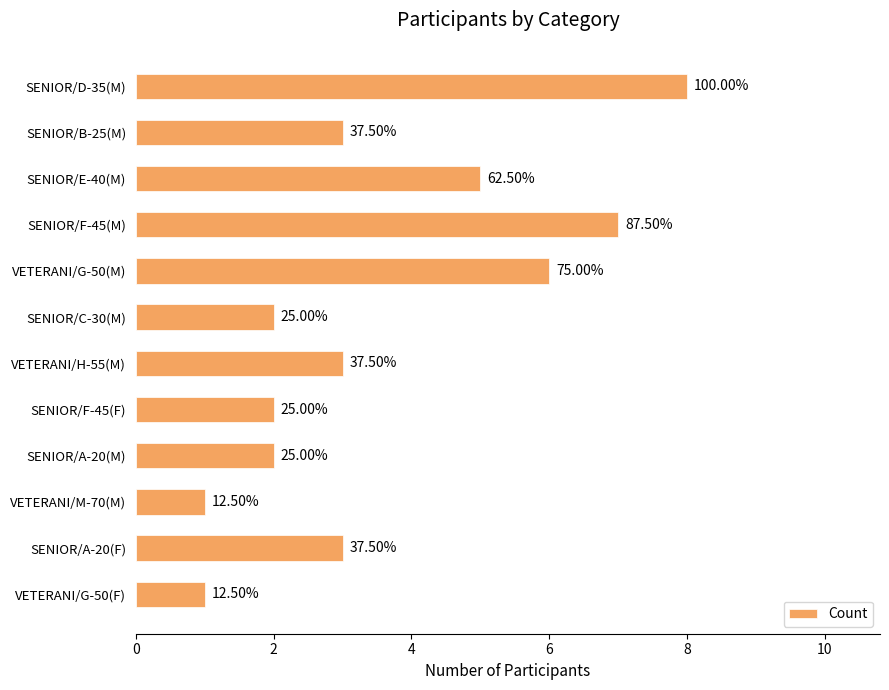

Are the bars horizontal?

Yes